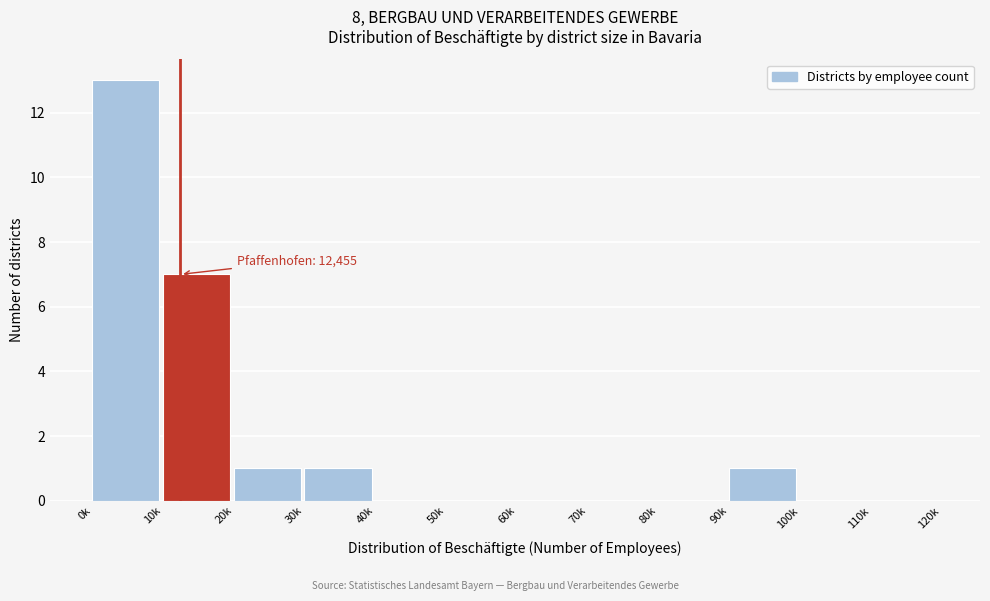

Reading left to right, transcribe all the data shown in this chart.

0k=13	10k=7	20k=1	30k=1	40k=0	50k=0	60k=0	70k=0	80k=0	90k=1	100k=0	110k=0